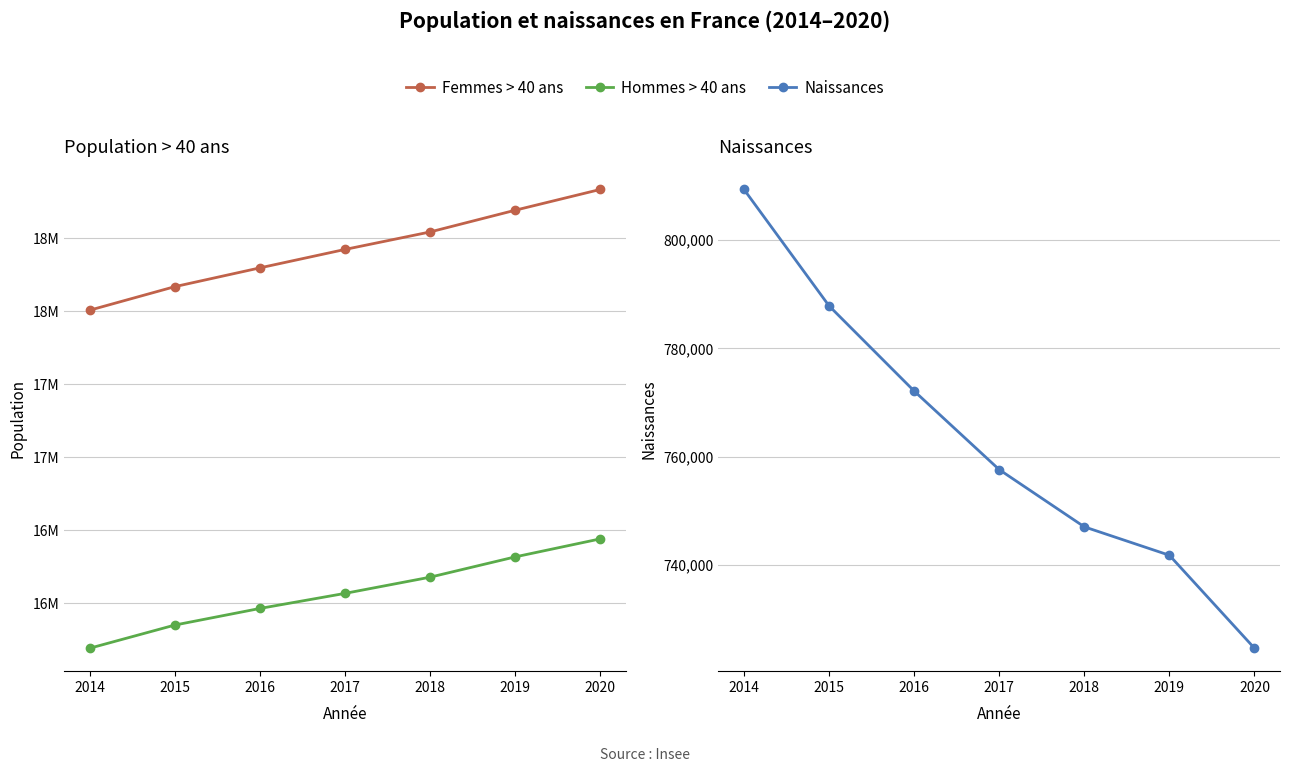

Rank the categories by Femmes > 40 ans value from highest to lowest.

2020, 2019, 2018, 2017, 2016, 2015, 2014